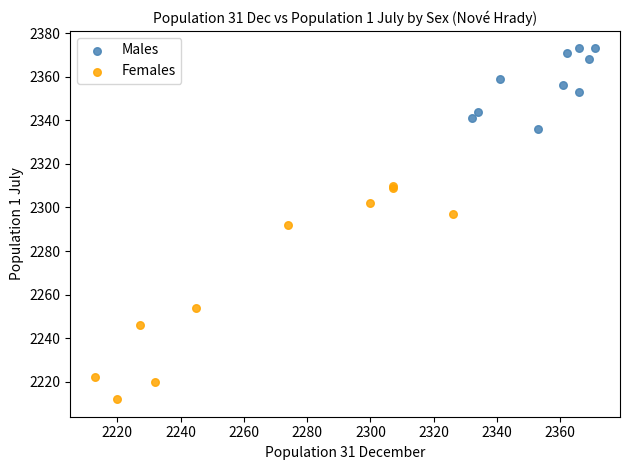

Which series has the widest spread of Y values?

Females